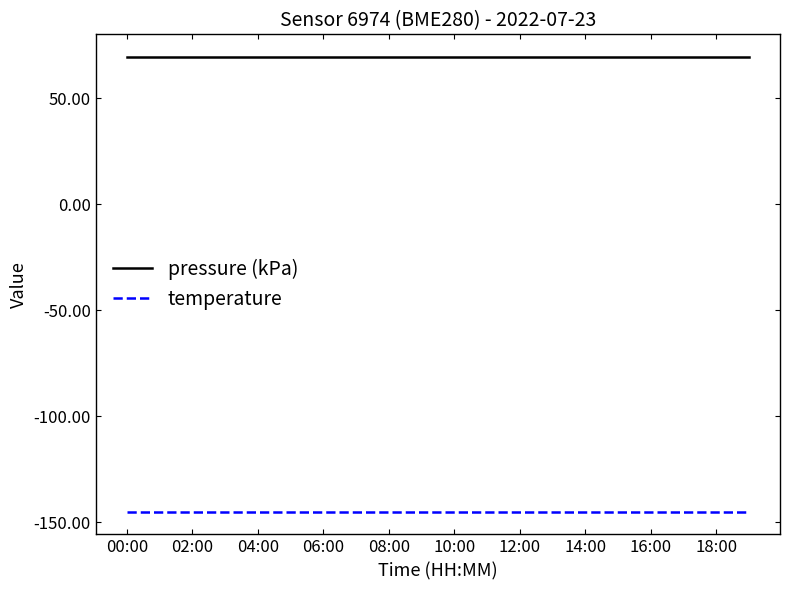

True or false: pressure (kPa) and temperature cross at least once.

False